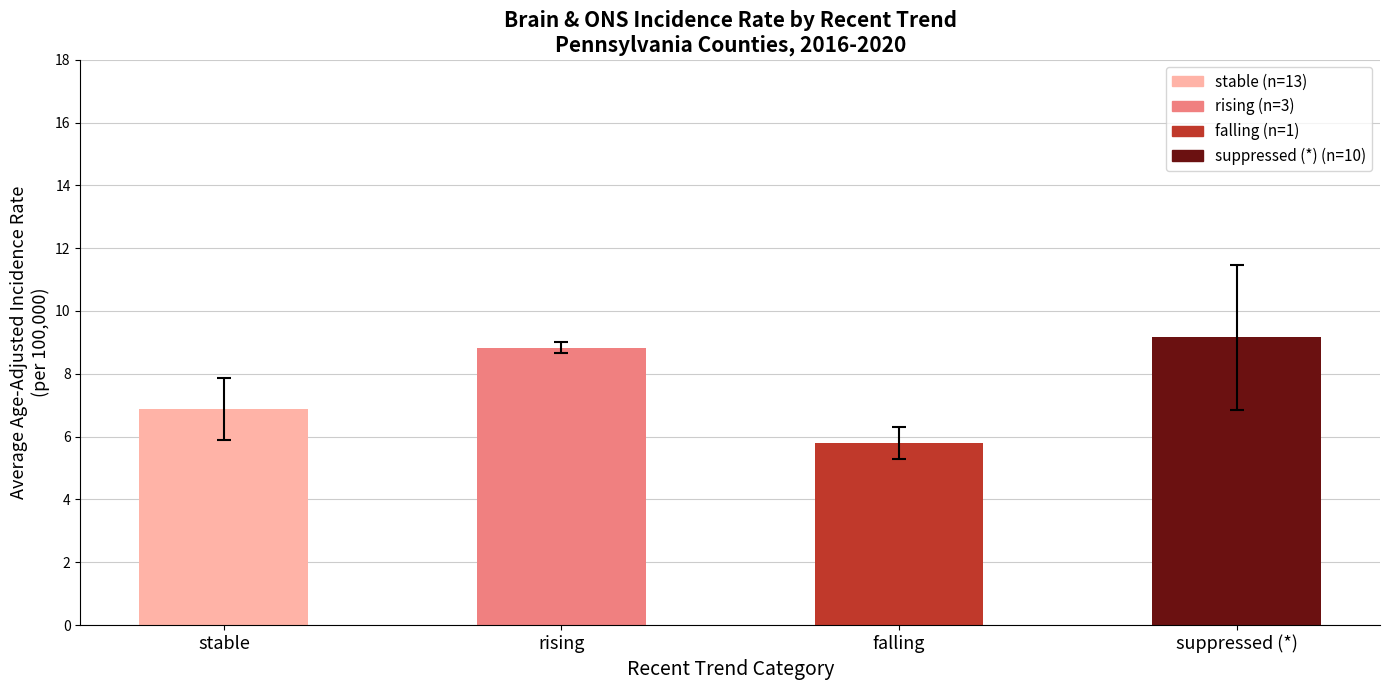

At which label does the data first exceed 8?

rising